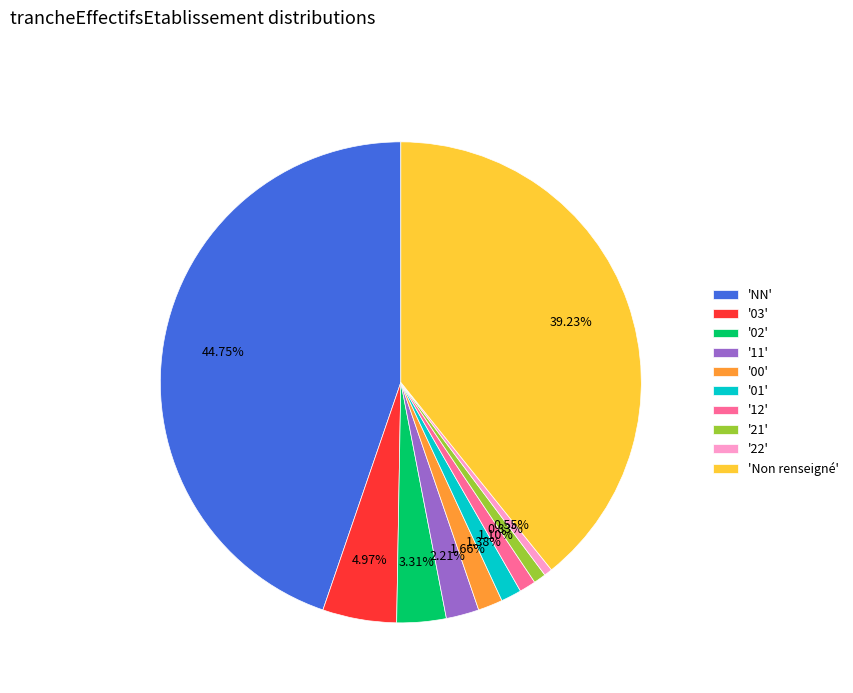

Is there a majority slice in this chart?

No